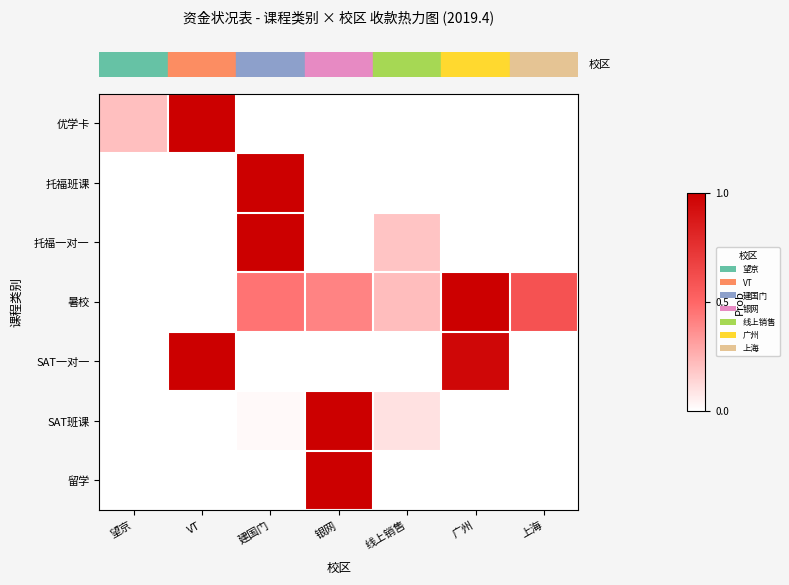

What is the difference between the highest and lowest values at 建国门?

1.0